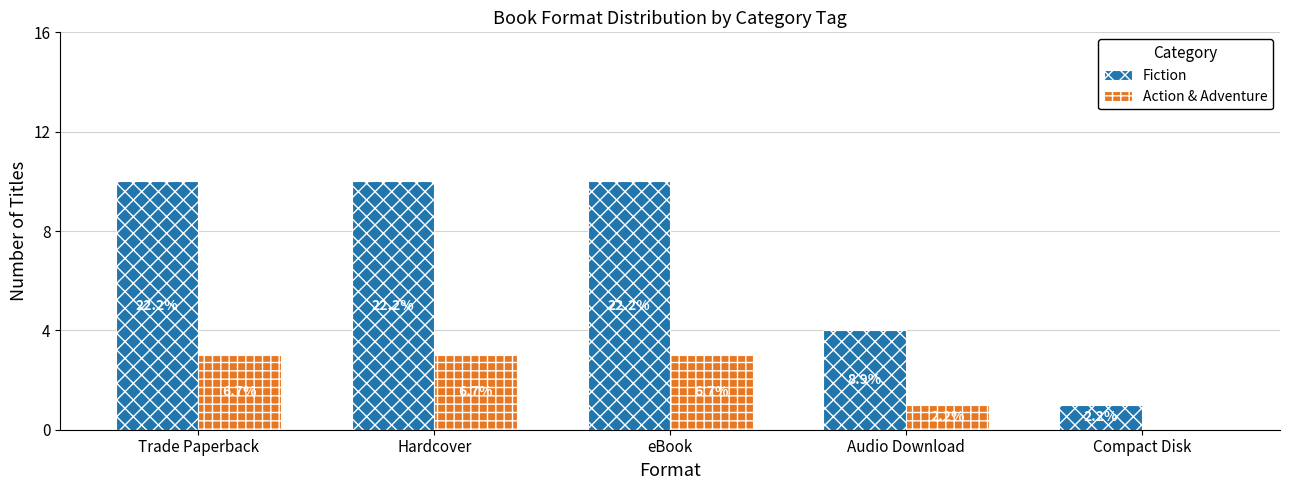

What is the difference between the highest and lowest values at eBook?

7